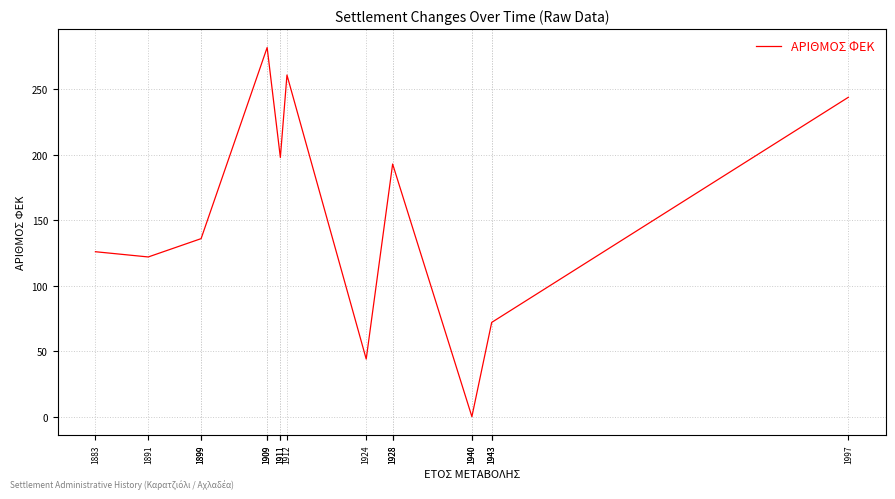

What is the value of the 15th point from the left?

72